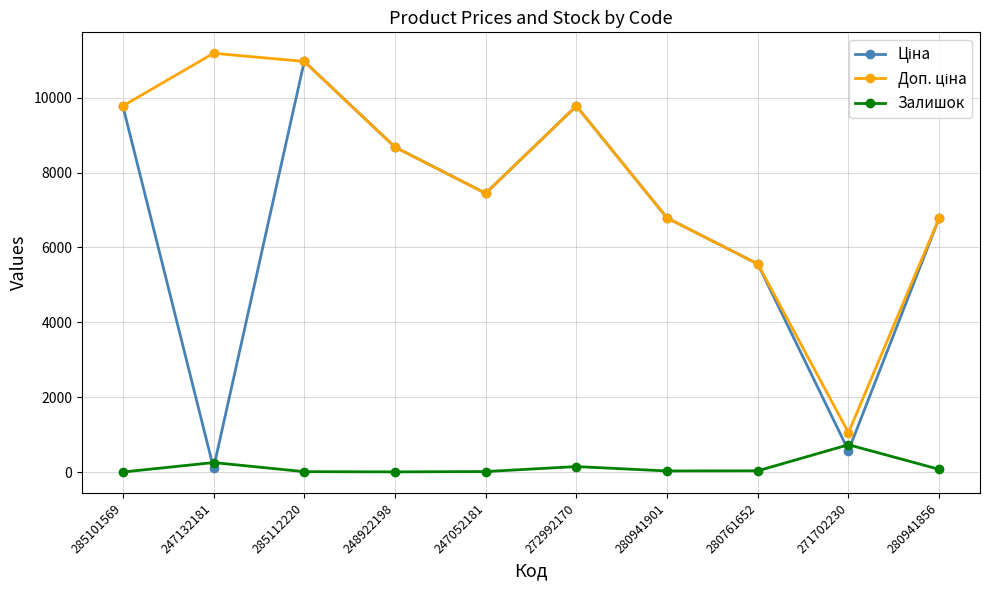

What is the highest value of the Залишок series?

736.0